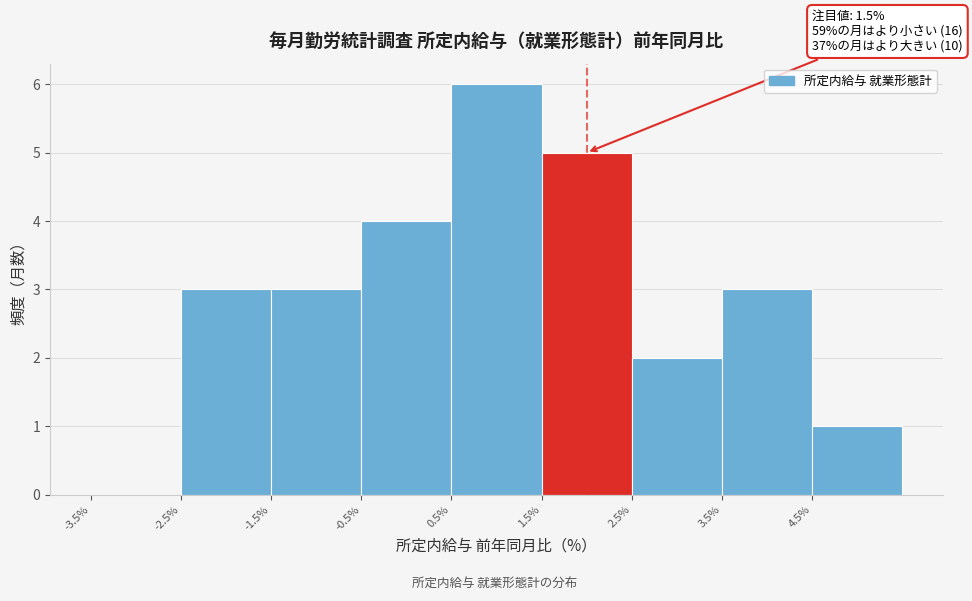

Over which range of the x-axis is the bar tallest?

0.5 to 1.5